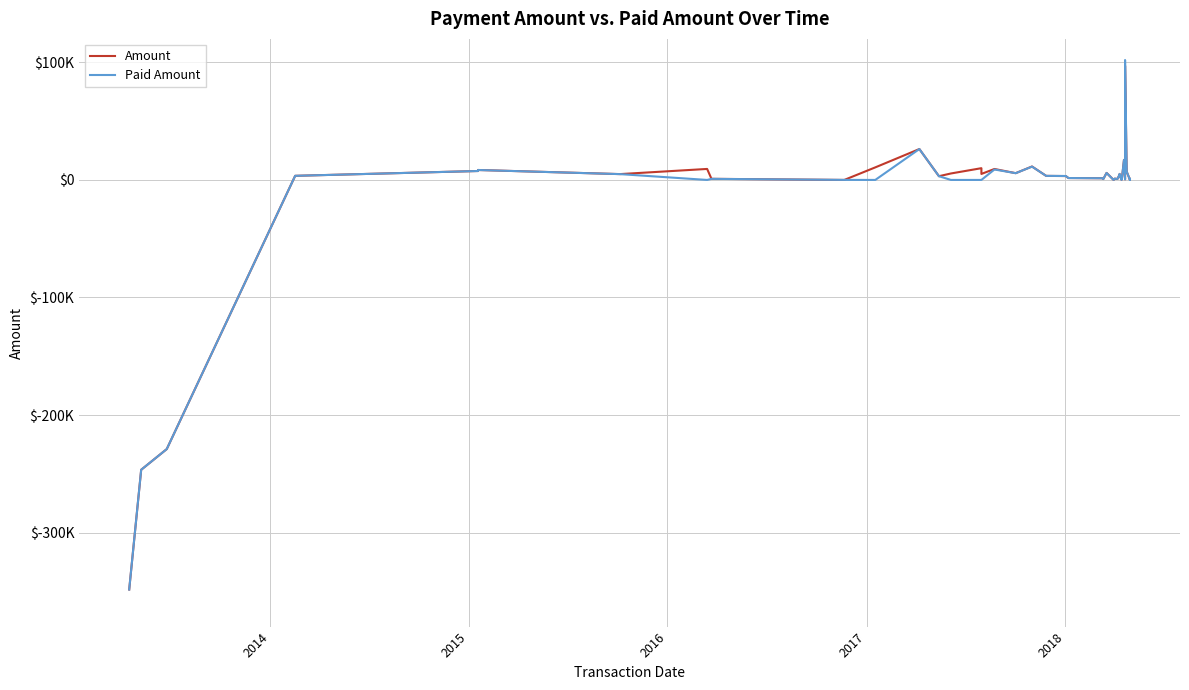

What is the value of the Paid Amount point at the 31st from the left?

352.0